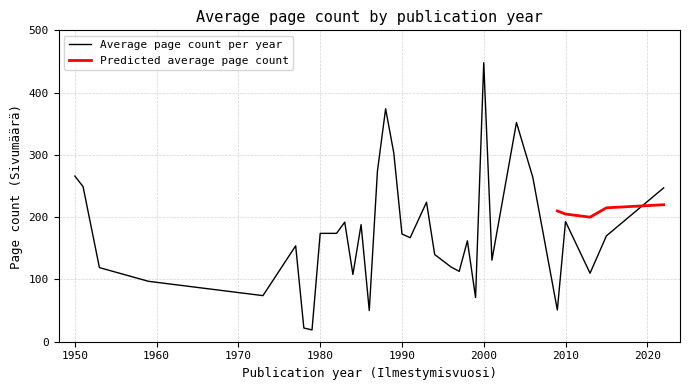

The value of Average page count per year at 2010 is 91. True or false?

False